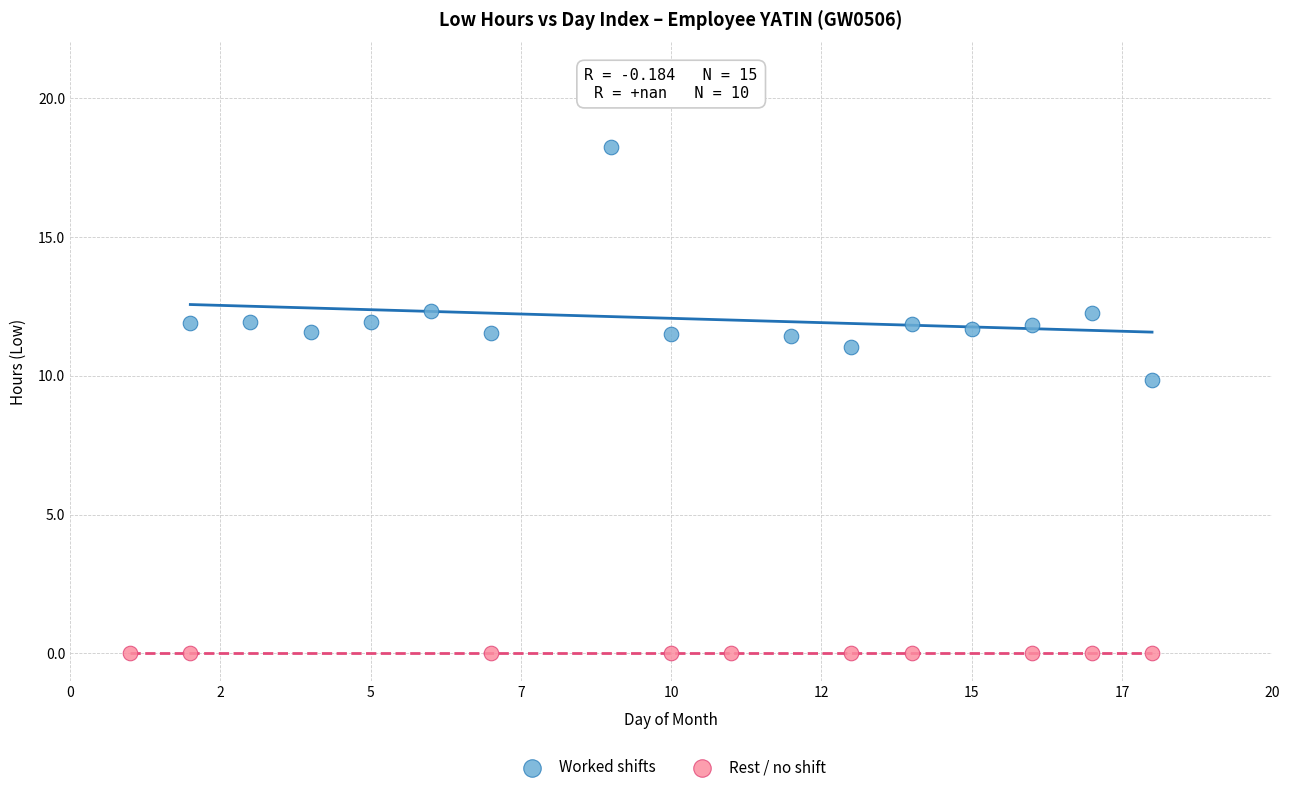

Which series contains the highest Y value?

Worked shifts